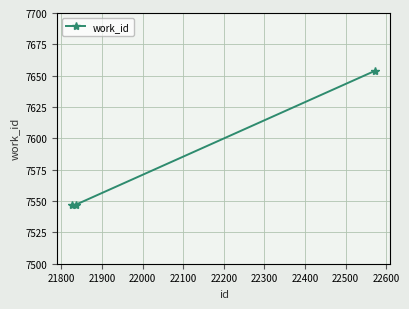

How many distinct data groups are displayed?

1